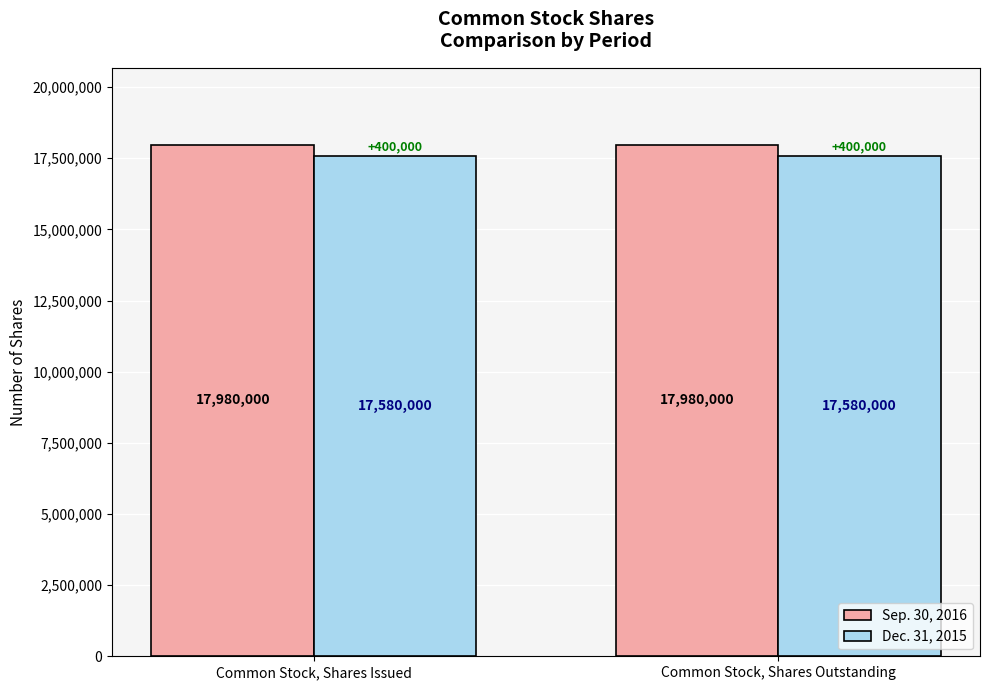

Reading left to right, what are all the values shown in this chart?

Sep. 30, 2016: Common Stock, Shares Issued=17980000	Common Stock, Shares Outstanding=17980000
Dec. 31, 2015: Common Stock, Shares Issued=17580000	Common Stock, Shares Outstanding=17580000